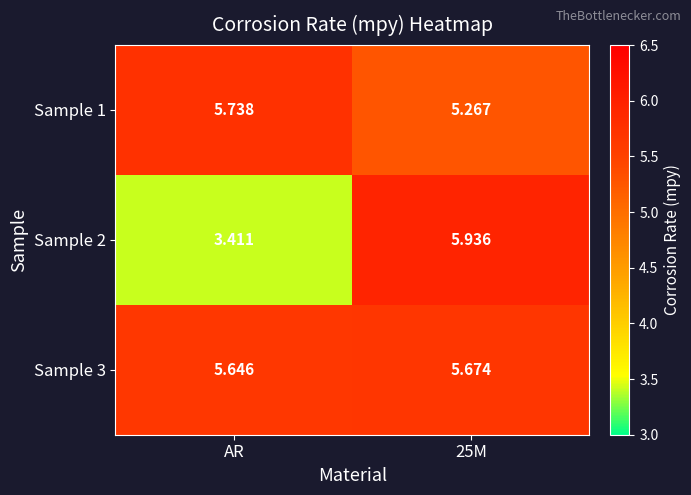

How many distinct data groups are displayed?

3